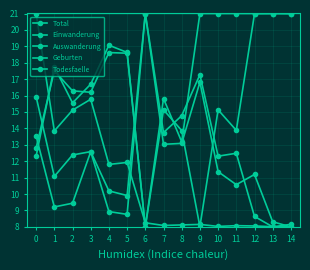

True or false: Todesfaelle has a value of 18.6 at 5.

True